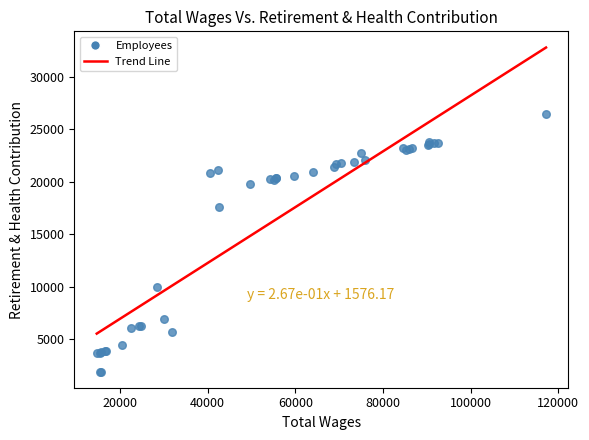

What Y value in the scatter plot is closest to 14194?

17546